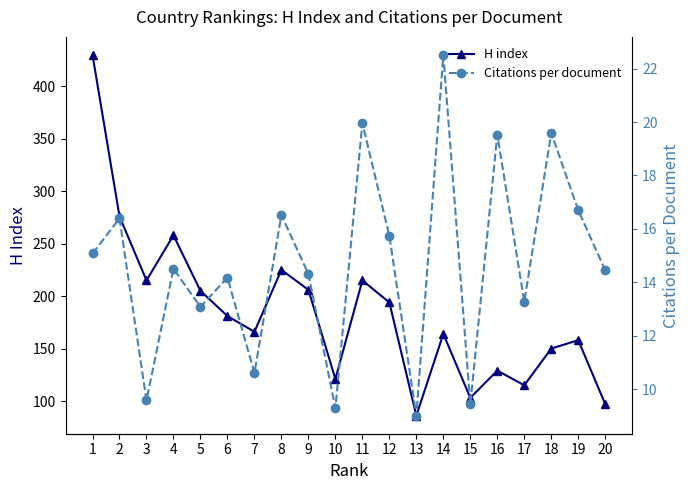

At which label does H index reach its minimum?

13